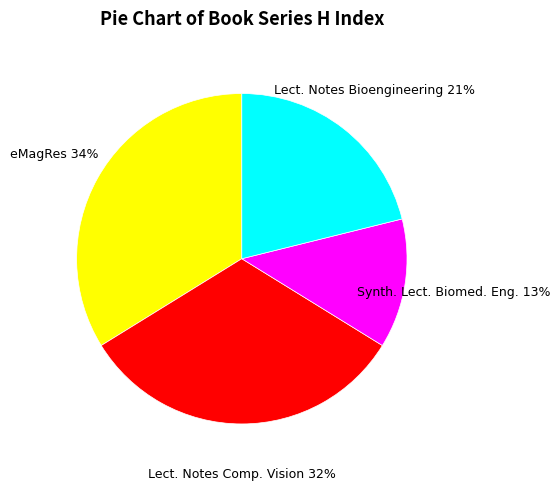

Is the sum of Lect. Notes Bioengineering and Synth. Lect. Biomed. Eng. greater than half?

No